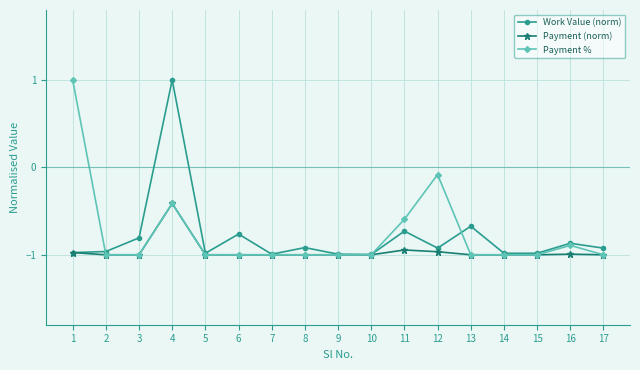

What is the spread (max minus min) of values at 13?

0.3